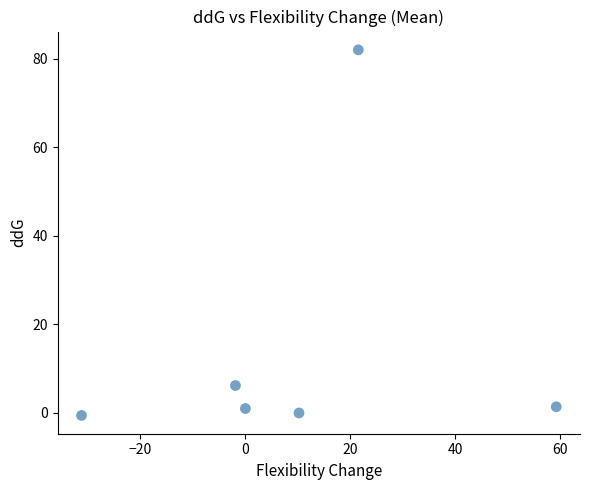

What is the average X value?

9.6